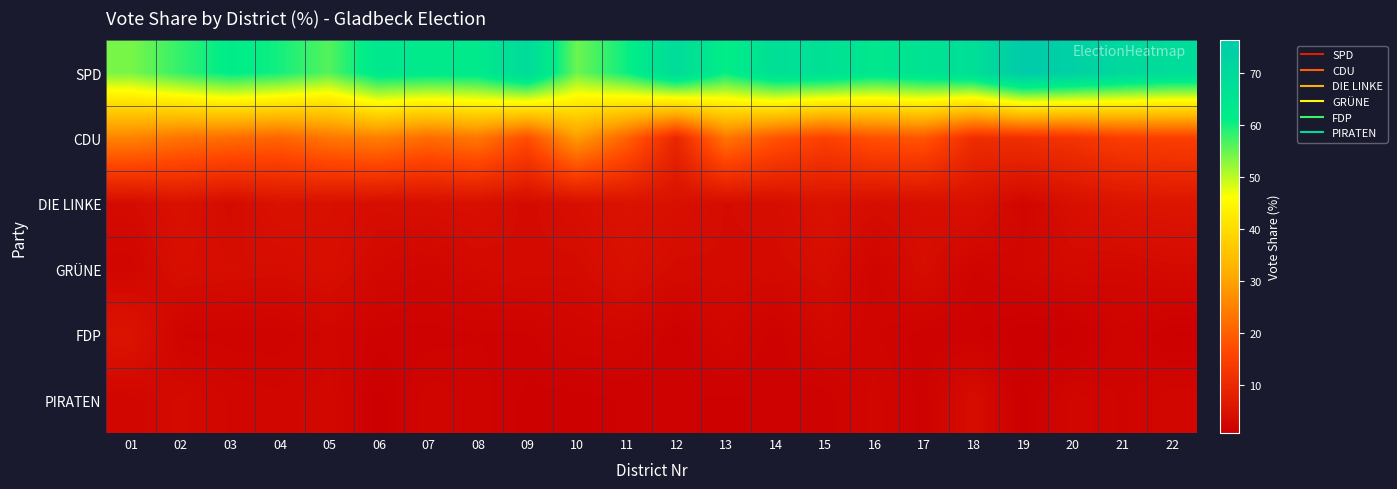

At how many categories does at least one series exceed 20?

22